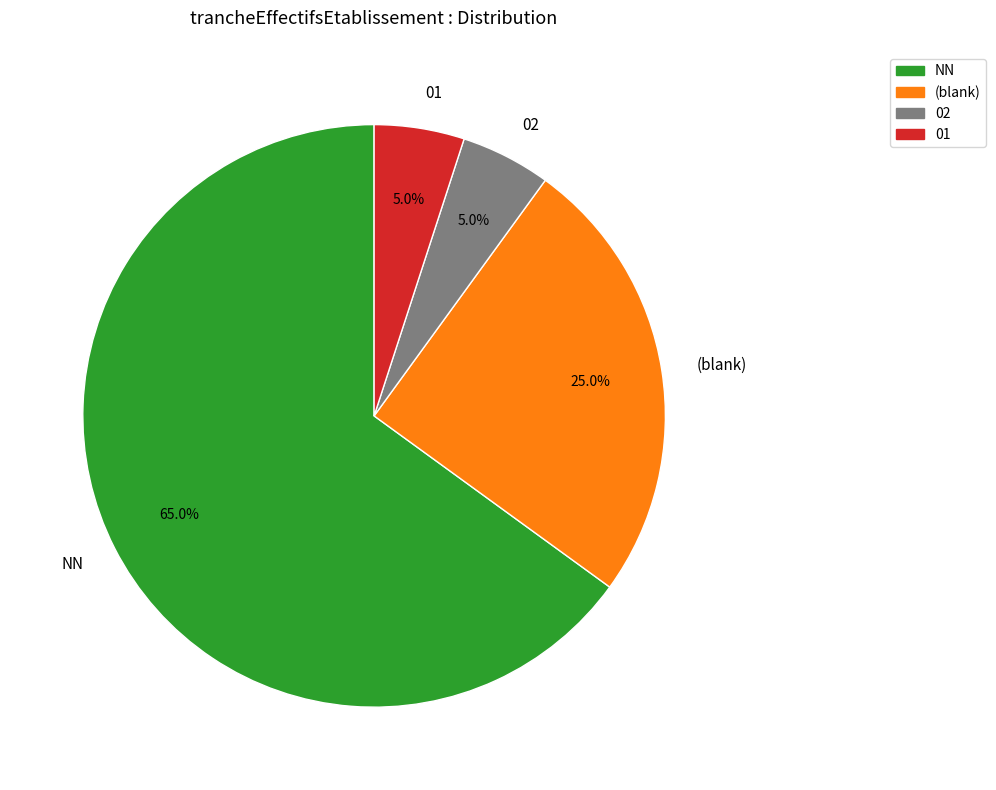

Is it true that 01 is 1% of the pie?

False